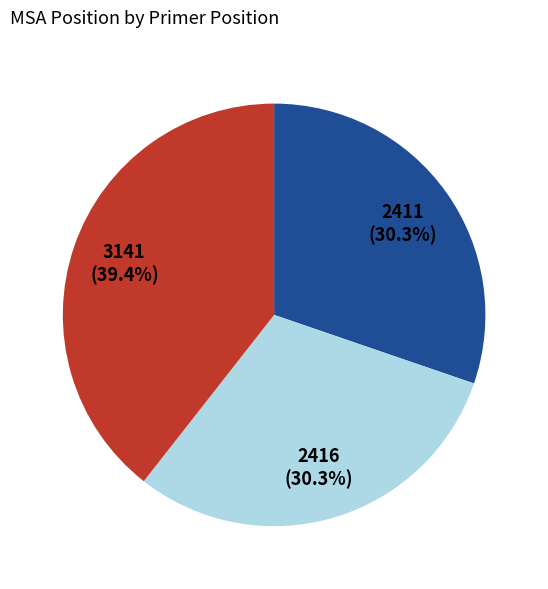

Does any single category account for the majority?

No